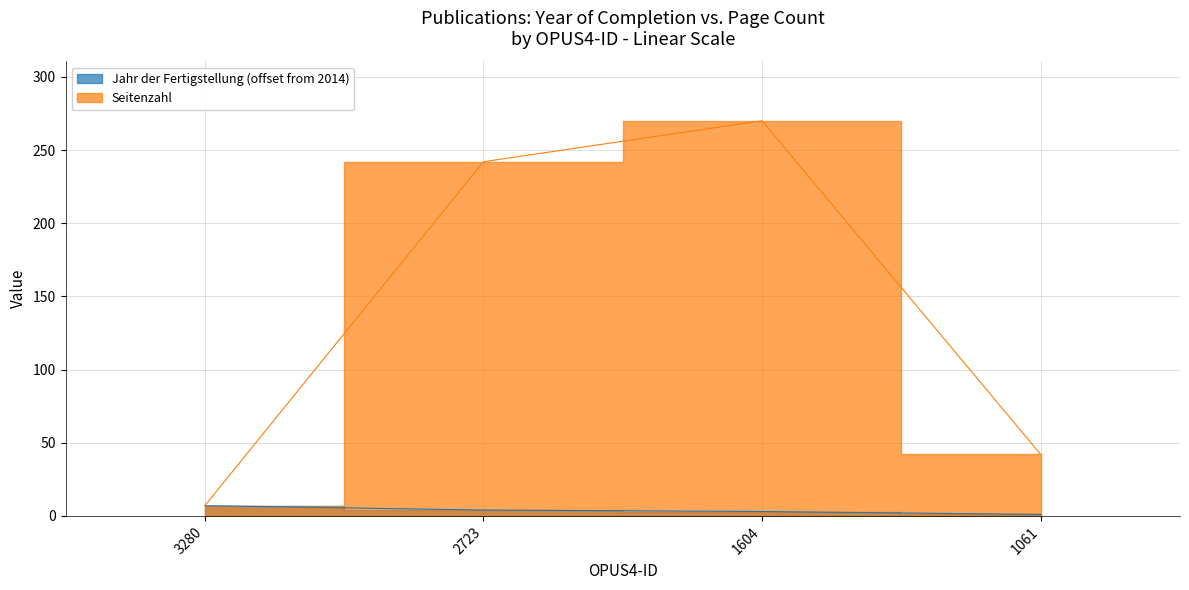

At how many categories does at least one series exceed 83?

2